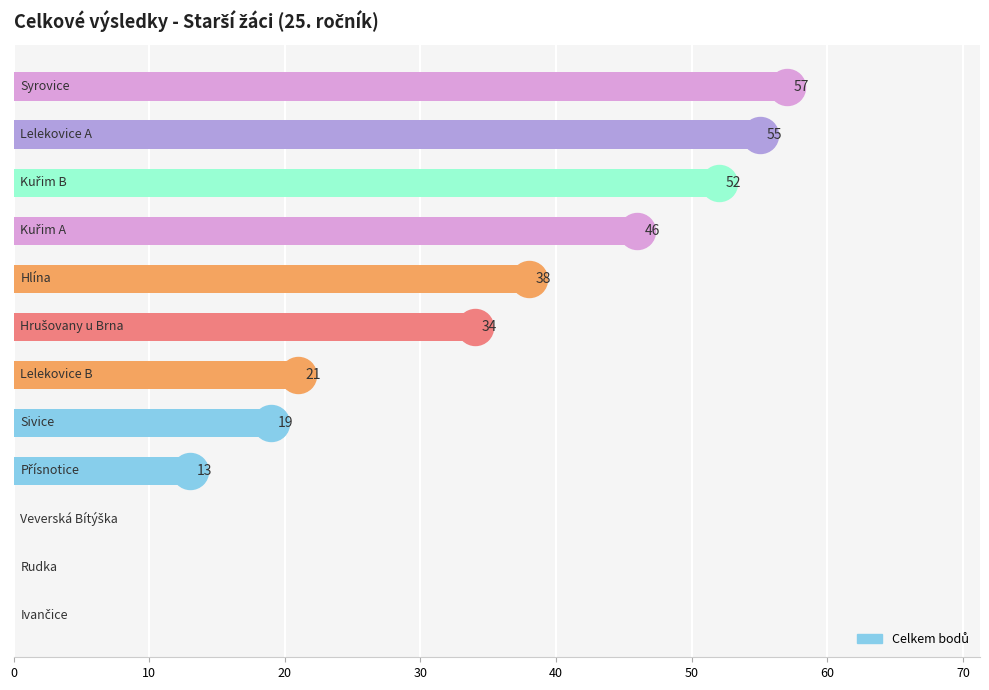

How many data points does each series have?

12